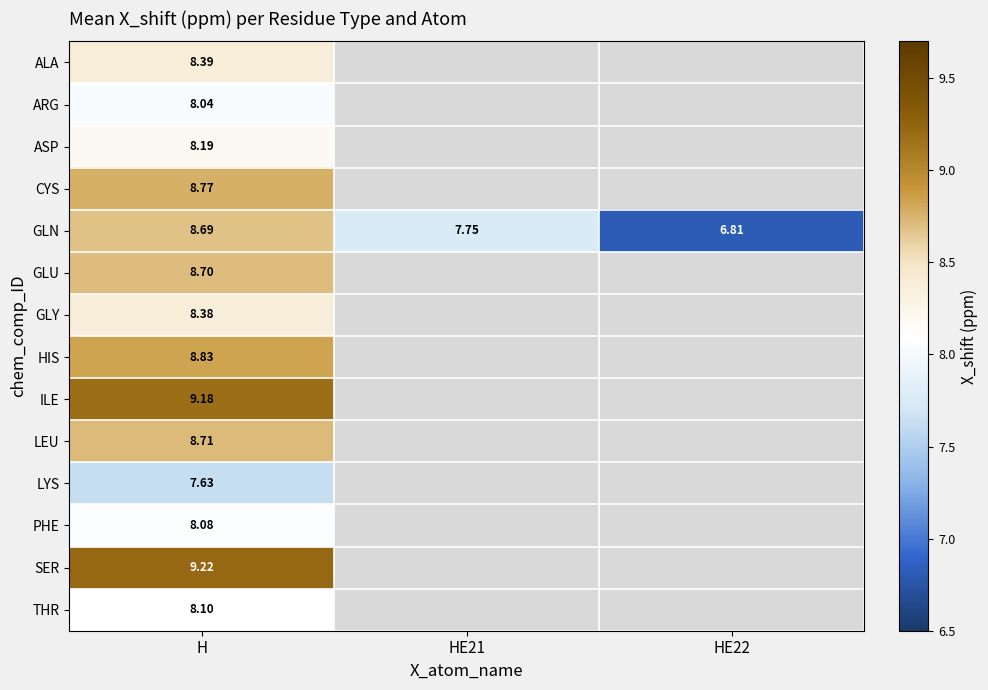

At H, list the series in order from largest to smallest.

SER, ILE, HIS, CYS, LEU, GLU, GLN, ALA, GLY, ASP, THR, PHE, ARG, LYS